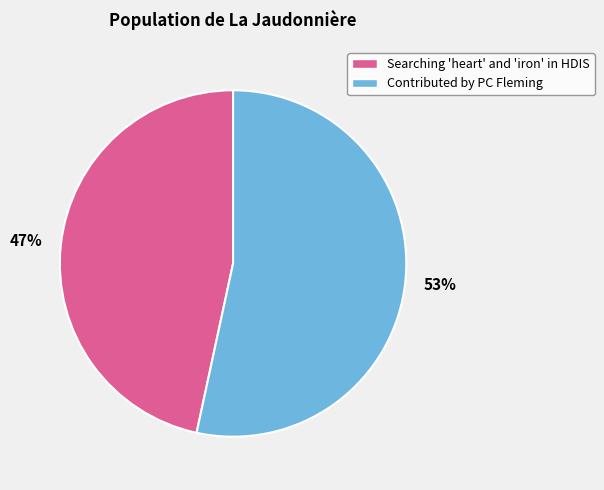

Which category has the smallest portion of the pie?

Searching 'heart' and 'iron' in HDIS